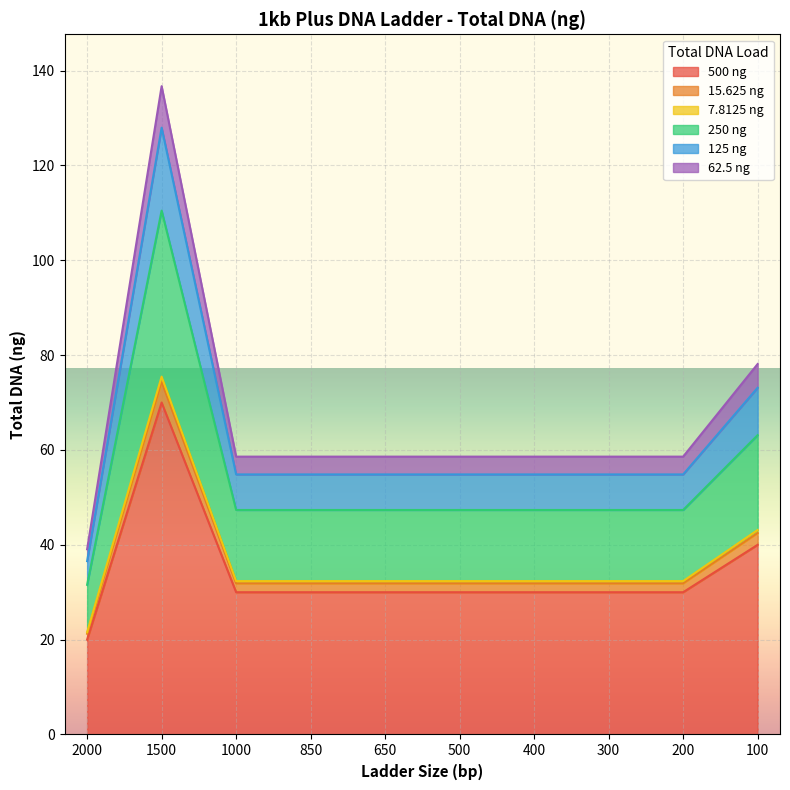

How many data points in 15.625 ng are above 31?

9